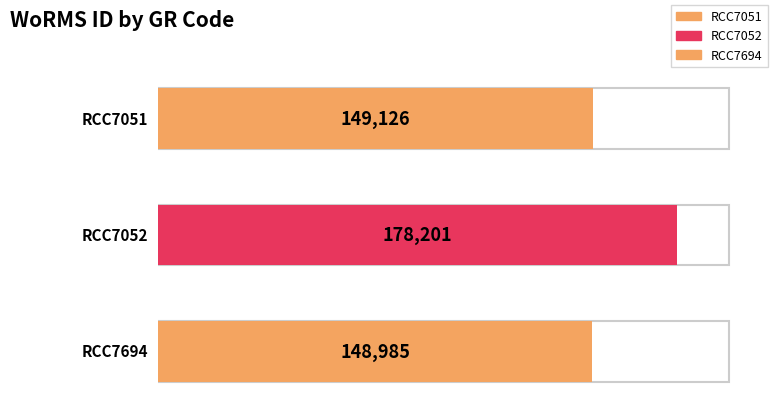

Between RCC7052 and RCC7051, which is larger?

RCC7052